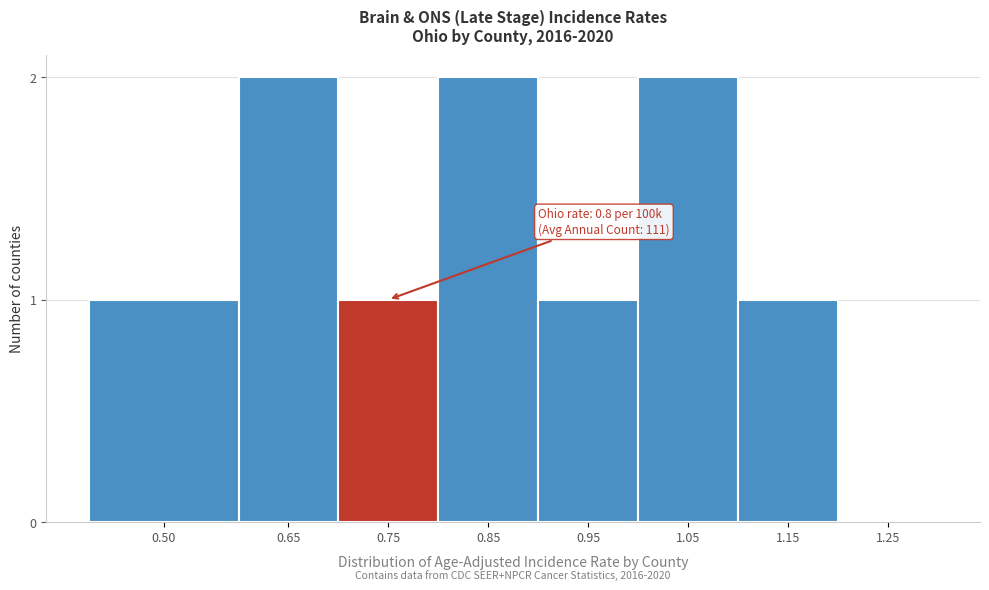

Reading left to right, extract all data points from this chart.

0.50=1	0.65=2	0.75=1	0.85=2	0.95=1	1.05=2	1.15=1	1.25=0